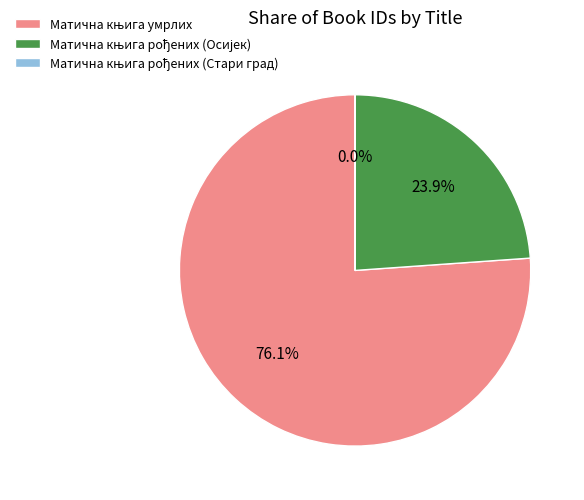

Does any single category account for the majority?

Yes